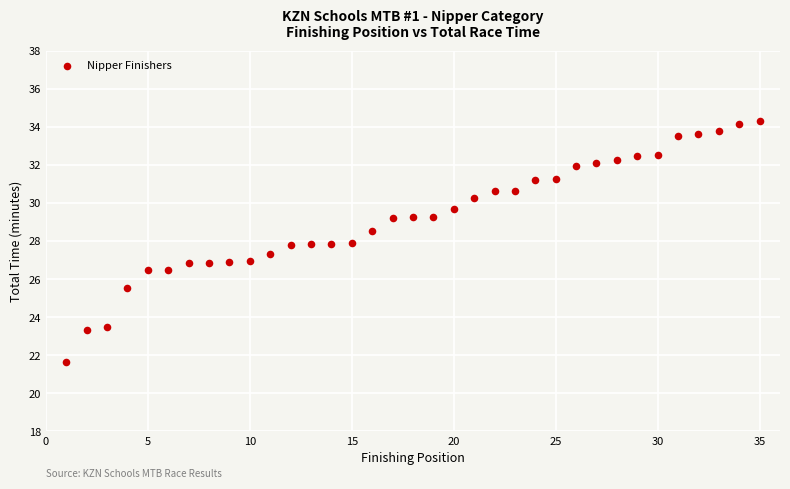

What is the range of X values (max minus min)?

34.0